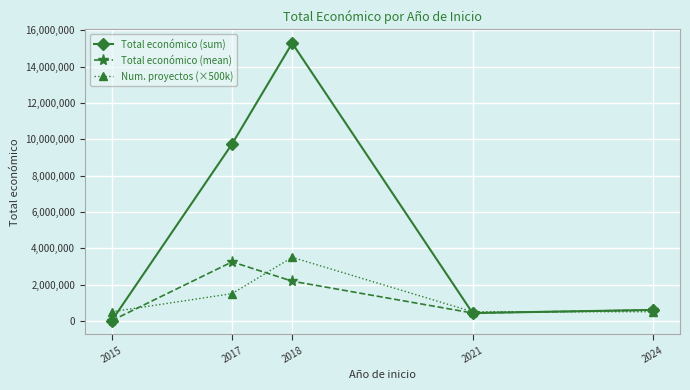

True or false: Total económico (mean) has more than 1 points higher than both neighbors.

False